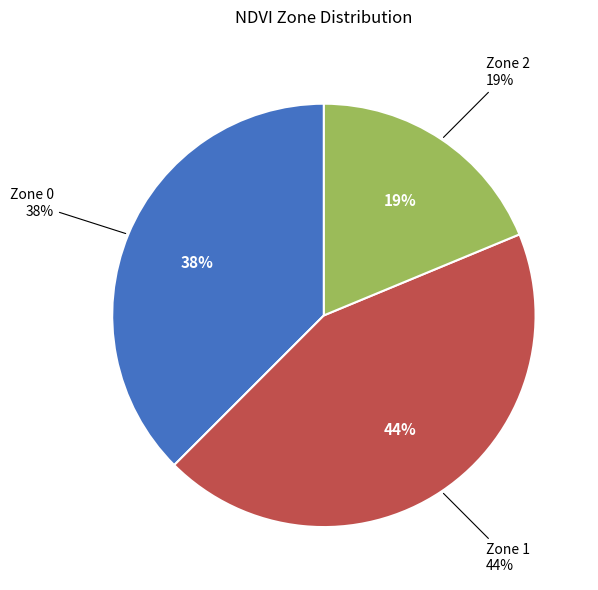

The Zone 2 slice represents 5% of the pie. True or false?

False